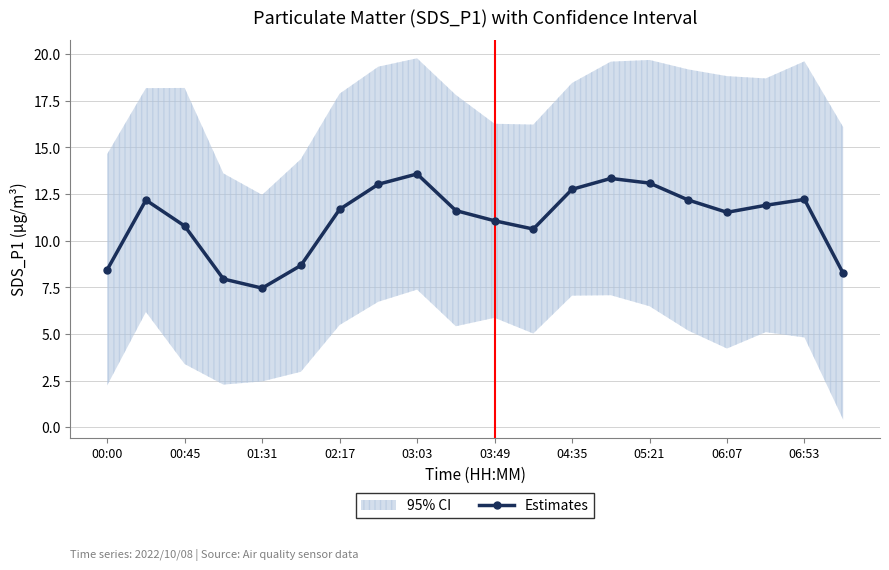

What is the greatest value displayed?

13.6